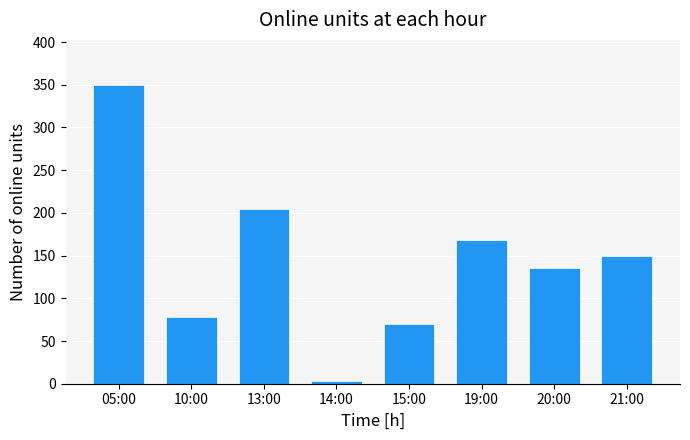

How many distinct data groups are displayed?

1